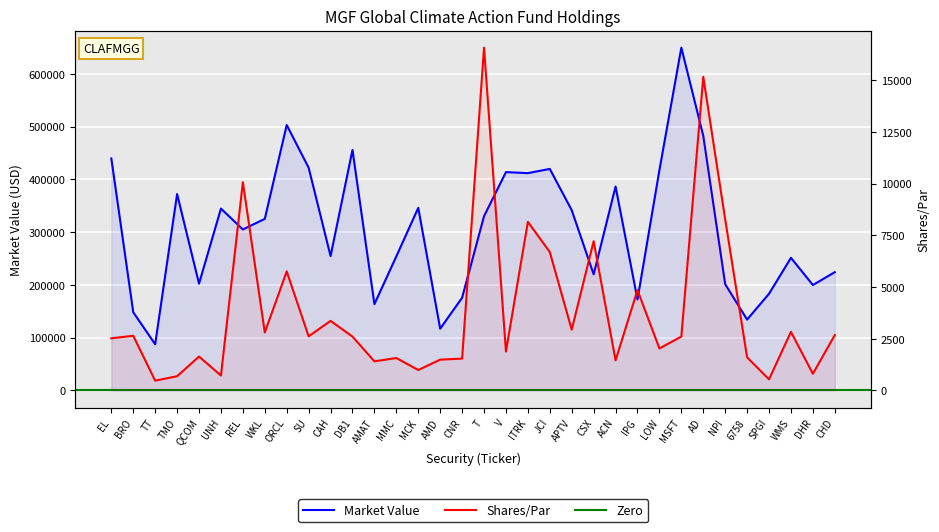

Reading left to right, list all the values displayed in this chart.

Market Value: EL=439527.0	BRO=148136.9	TT=87490.8	TMO=372189.1	QCOM=202342.1	UNH=344580.6	REL=304995.2	WKL=325117.0	ORCL=502899.6	SU=422021.8	CAH=254612.7	DB1=455654.6	AMAT=163539.2	MMC=254073.4	MCK=345962.1	AMD=117005.6	CNR=175677.4	T=330175.2	V=413707.1	ITRK=411738.8	JCI=419722.2	APTV=341514.4	CSX=219985.4	ACN=386375.2	IPG=172369.0	LOW=417466.8	MSFT=649489.7	AD=482493.1	NPI=201366.6	6758=134258.3	SPGI=183224.4	WMS=251283.4	DHR=199756.7	CHD=224111.5
Shares/Par: EL=2521.0	BRO=2642.0	TT=473.0	TMO=687.0	QCOM=1638.0	UNH=724.0	REL=10065.0	WKL=2801.0	ORCL=5754.0	SU=2616.0	CAH=3363.0	DB1=2604.0	AMAT=1408.0	MMC=1567.0	MCK=989.0	AMD=1489.0	CNR=1539.0	T=16569.0	V=1881.0	ITRK=8148.0	JCI=6692.0	APTV=2937.0	CSX=7215.0	ACN=1455.0	IPG=4850.0	LOW=2029.0	MSFT=2604.0	AD=15158.0	NPI=8270.0	6758=1600.0	SPGI=537.0	WMS=2832.0	DHR=807.0	CHD=2675.0